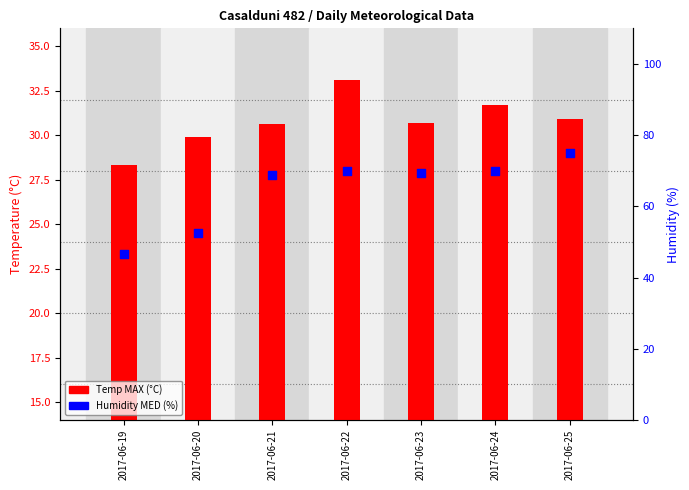

Which series has the largest total across all categories?

Humidity MED